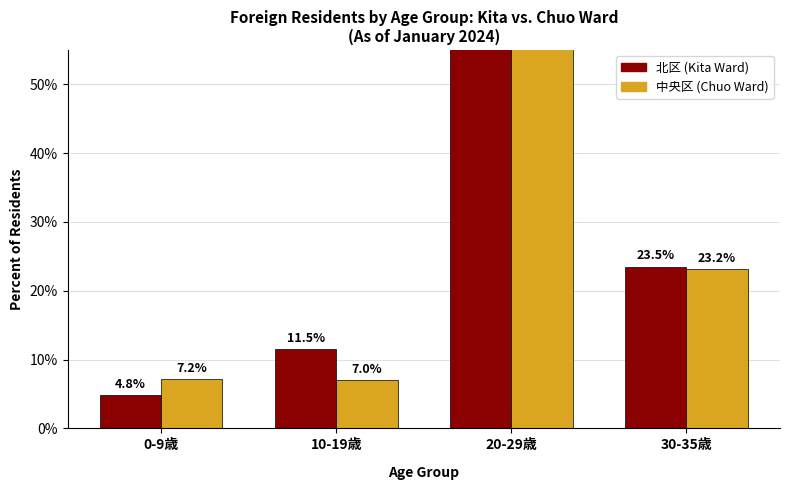

What is the difference between the maximum and minimum values in the 北区 (Kita Ward) series?

55.3